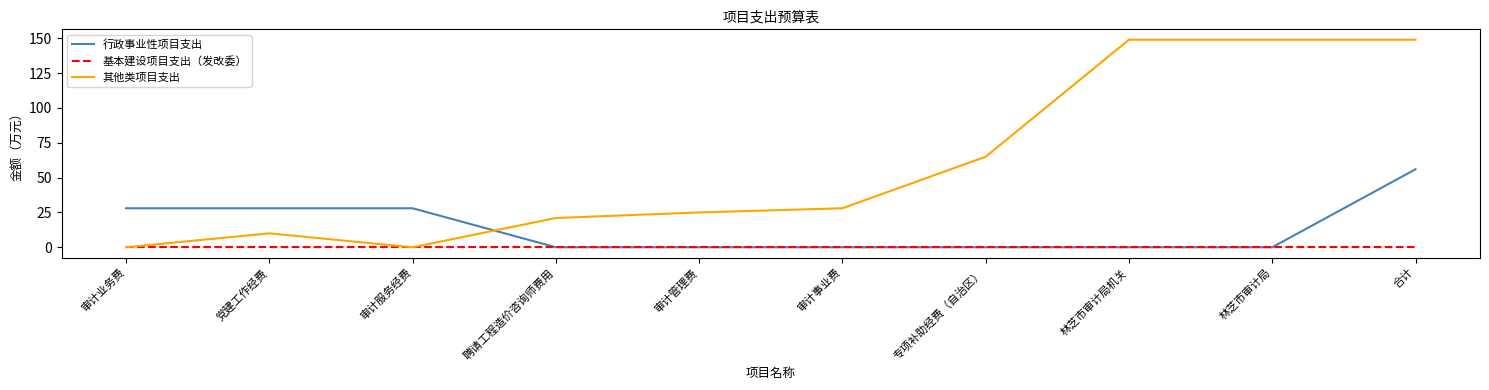

What are all the series names shown in the legend?

行政事业性项目支出, 基本建设项目支出（发改委）, 其他类项目支出